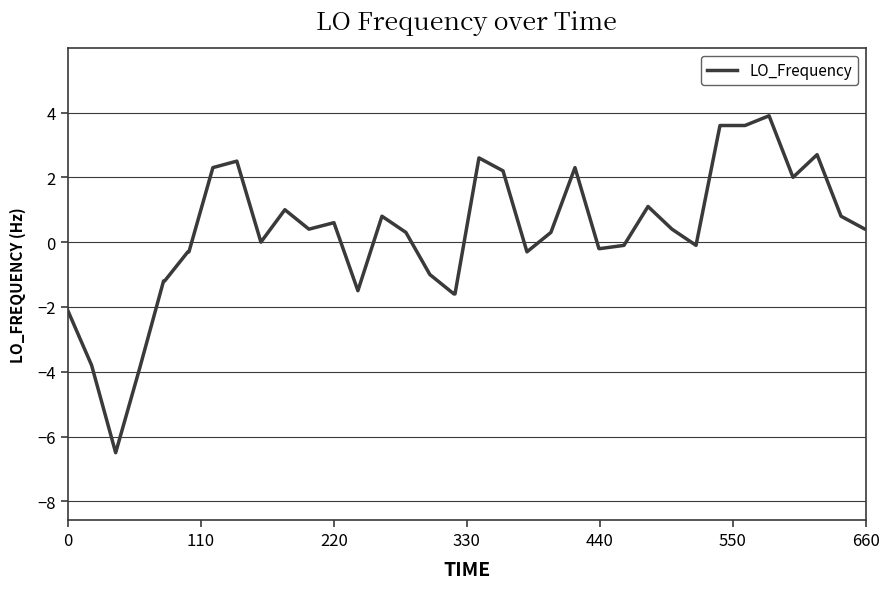

What is the difference between the maximum and minimum values?

10.4